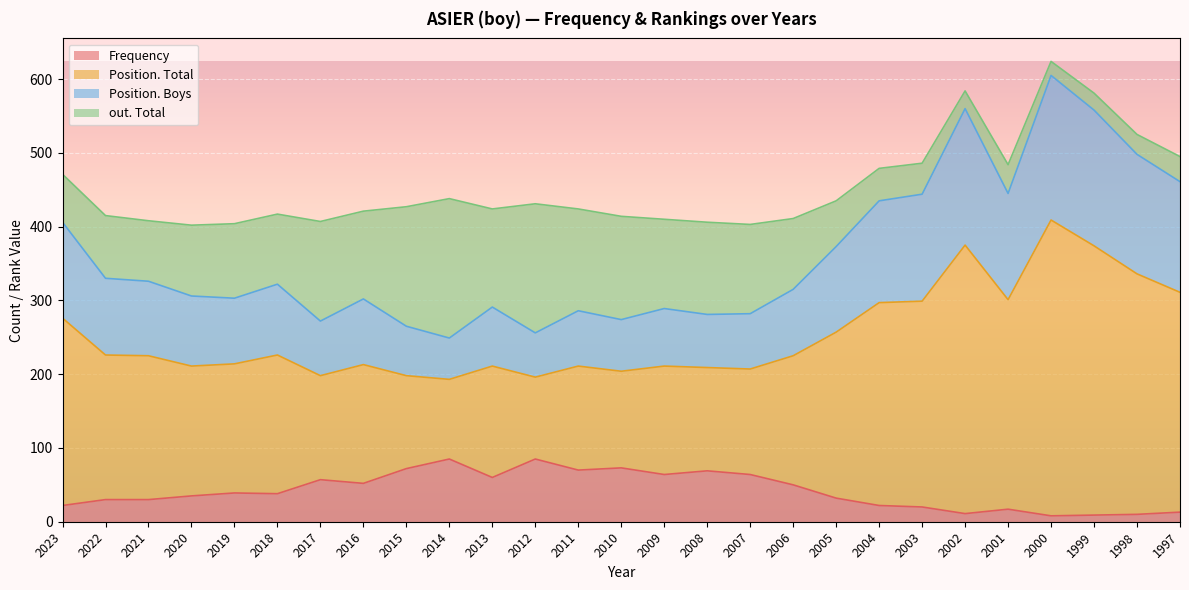

Between 2021 and 2002, which series saw the biggest shift?

Position. Total